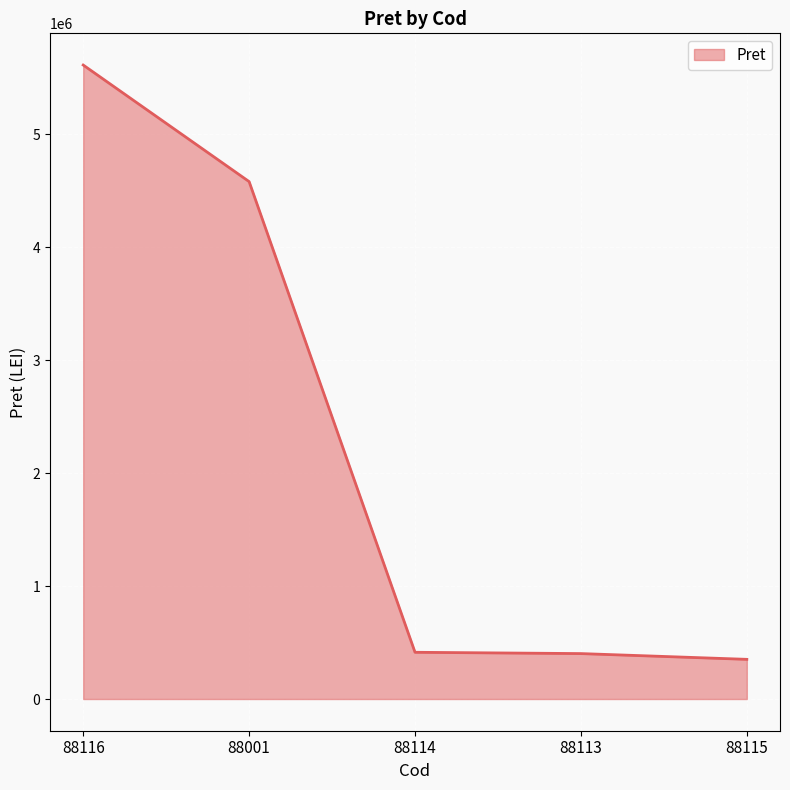

What is the greatest value displayed?

5614879